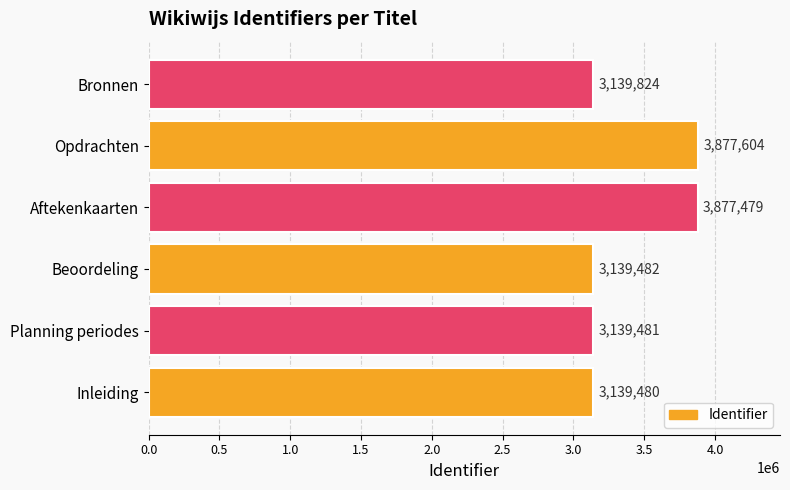

What is the average value?

3385558